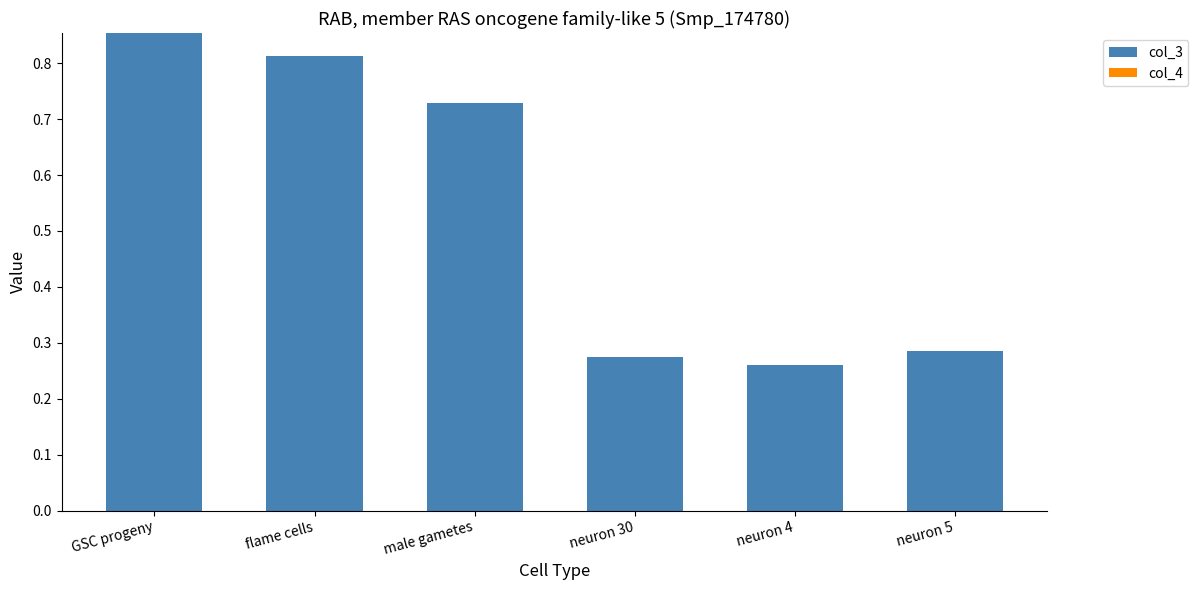

Which label corresponds to the largest value in the chart?

GSC progeny